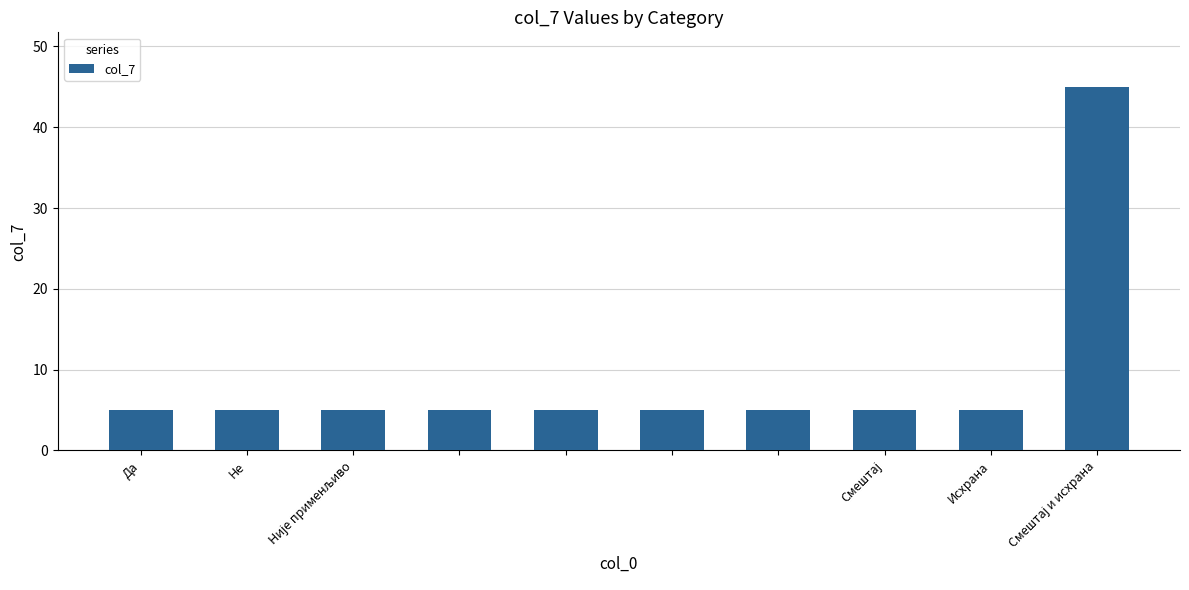

What is the difference between the maximum and minimum values?

40